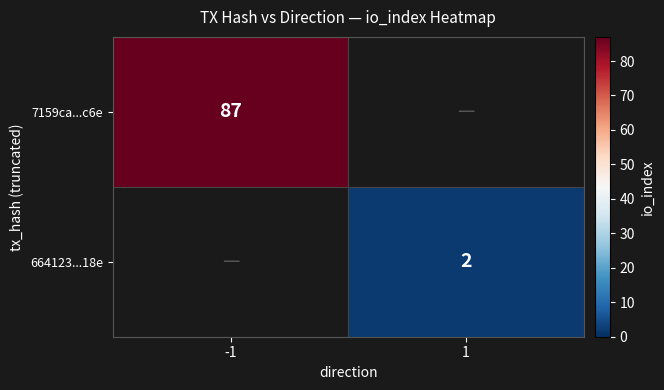

Which label corresponds to the smallest value in the chart?

1